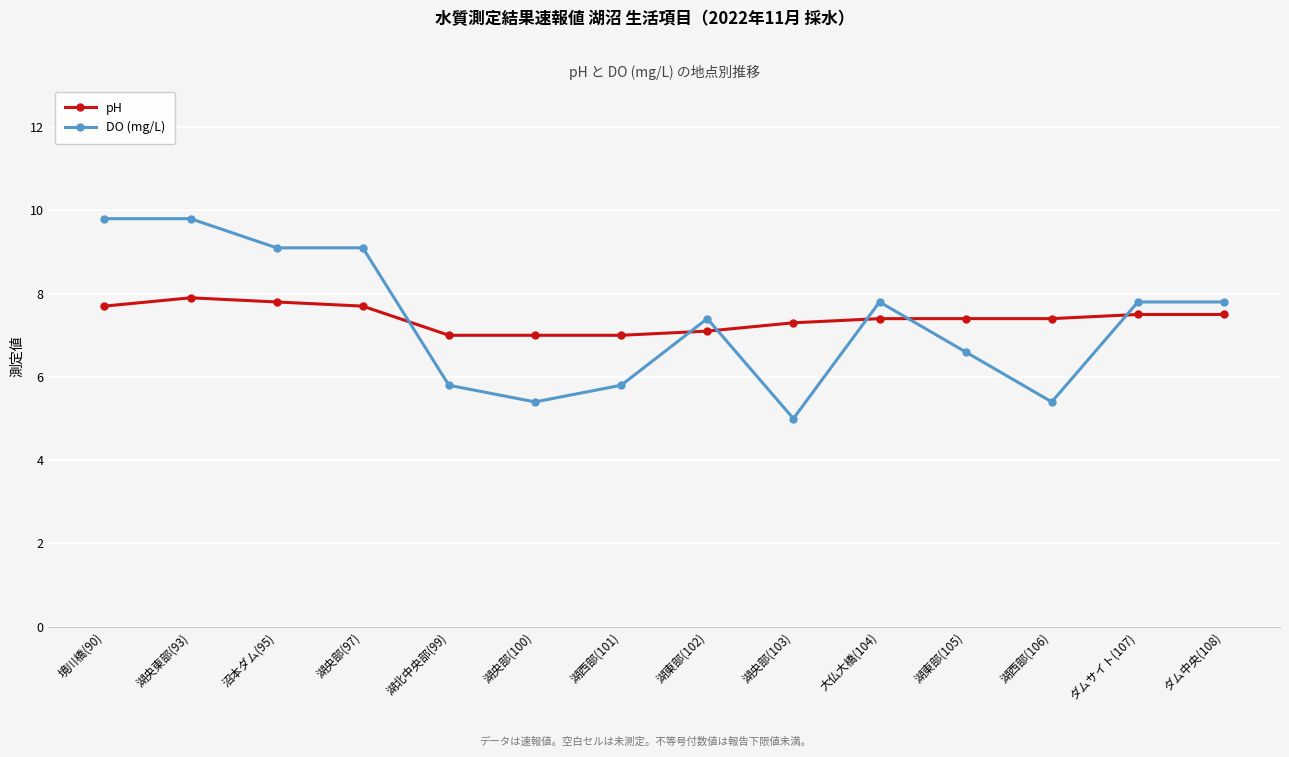

The value of pH at ダムサイト(107) is 3.6. True or false?

False